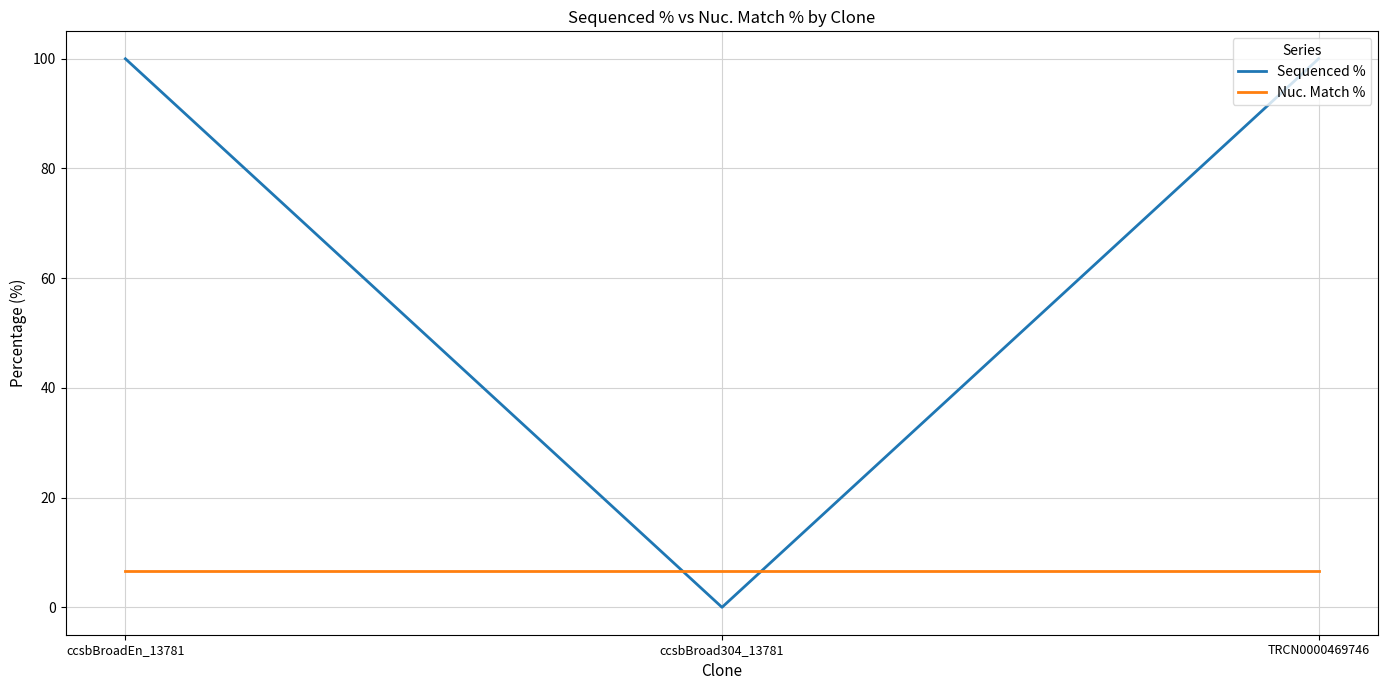

Is it true that Nuc. Match % equals 11.2 at ccsbBroad304_13781?

False